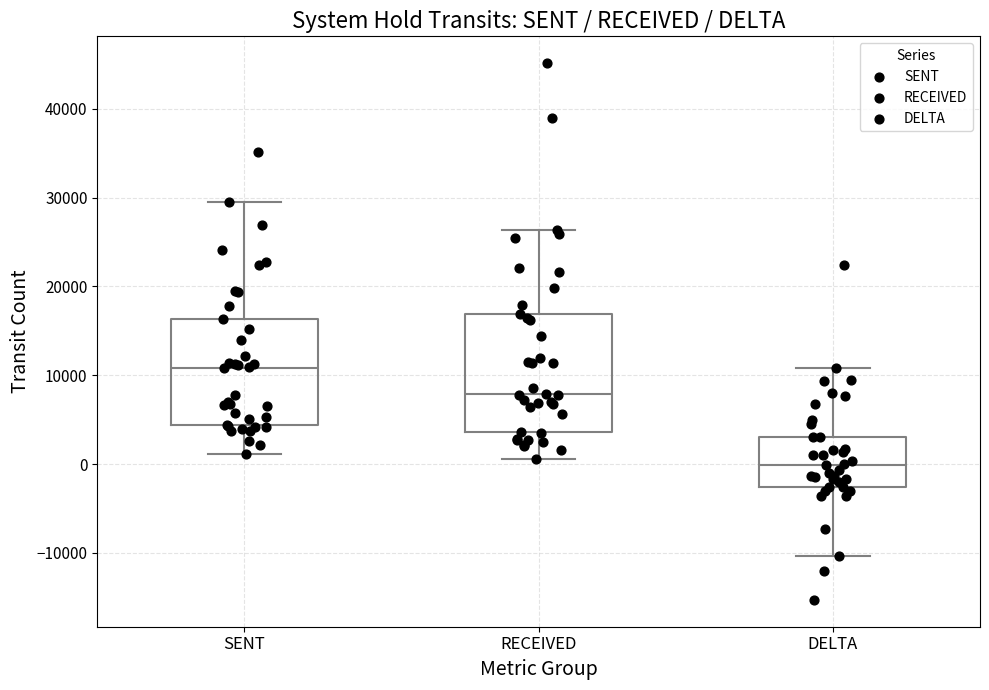

Where does the median line of the box for RECEIVED sit on the y-axis? The values are not printed on the chart, so give them approximately, as read against the axis.

8000